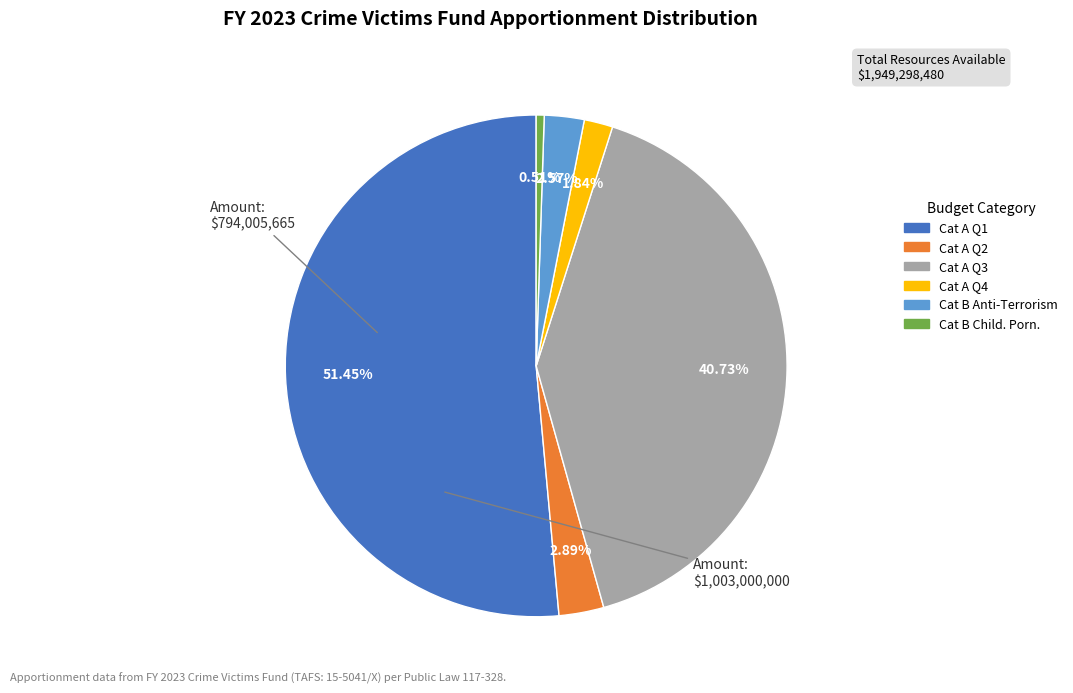

How many slices are in this pie chart?

6